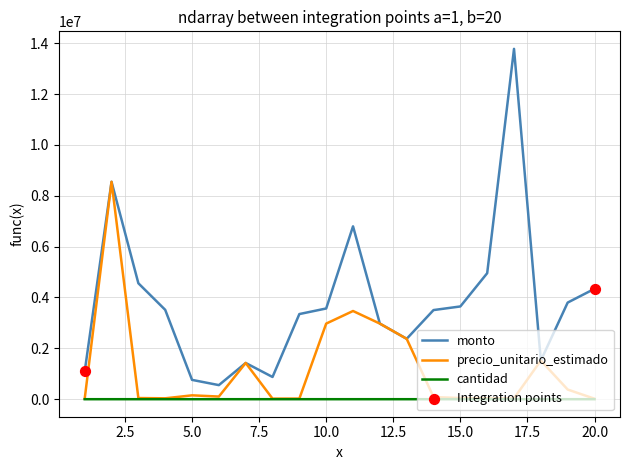

True or false: cantidad and monto intersect in this chart.

False